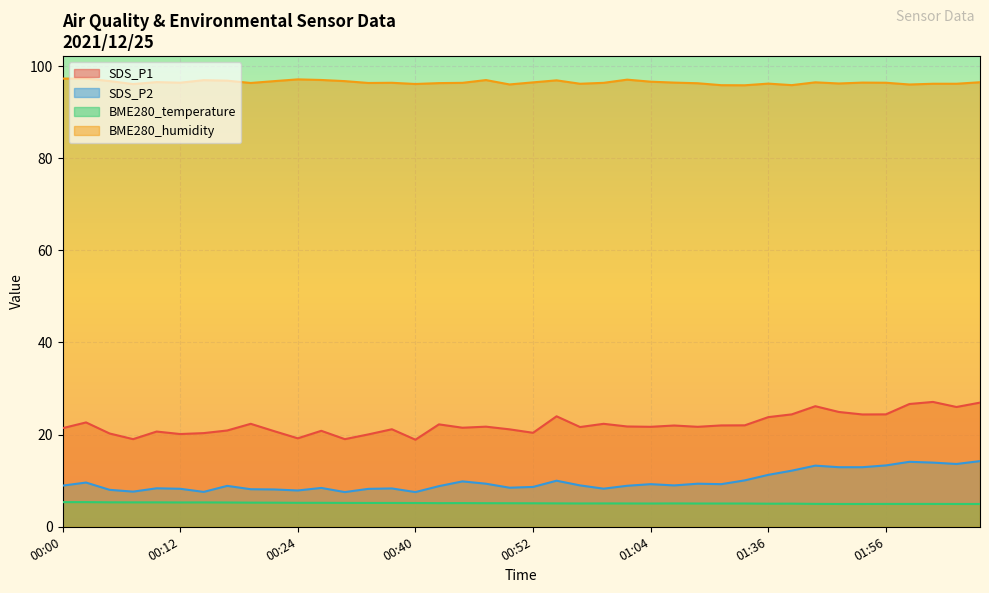

What is the difference between the maximum and minimum values in the BME280_temperature series?

0.4